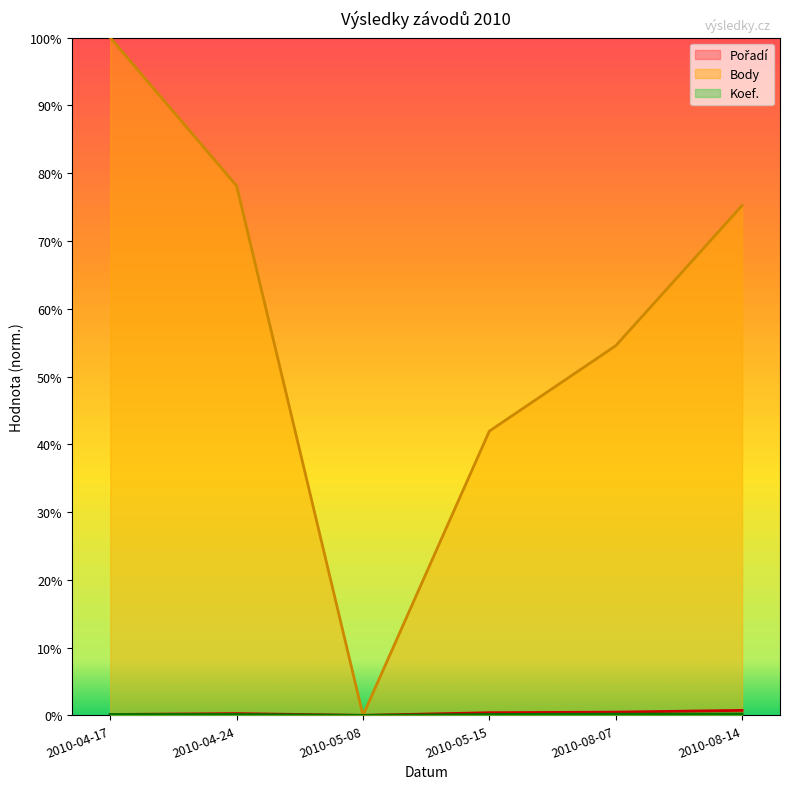

How many values in the Pořadí series exceed 9?

3